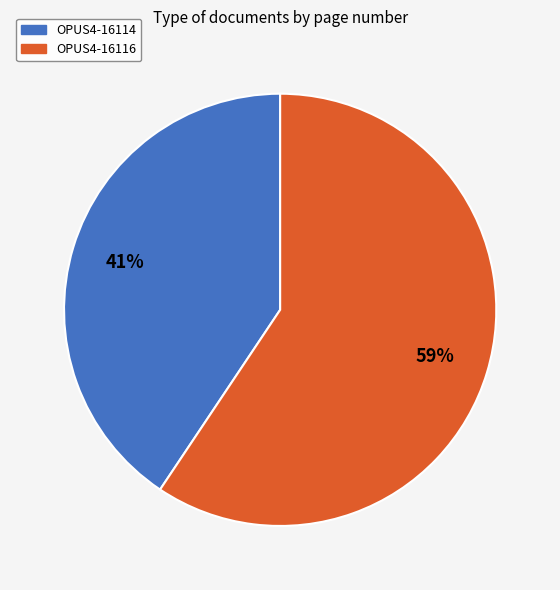

Between OPUS4-16114 and OPUS4-16116, which is larger?

OPUS4-16116